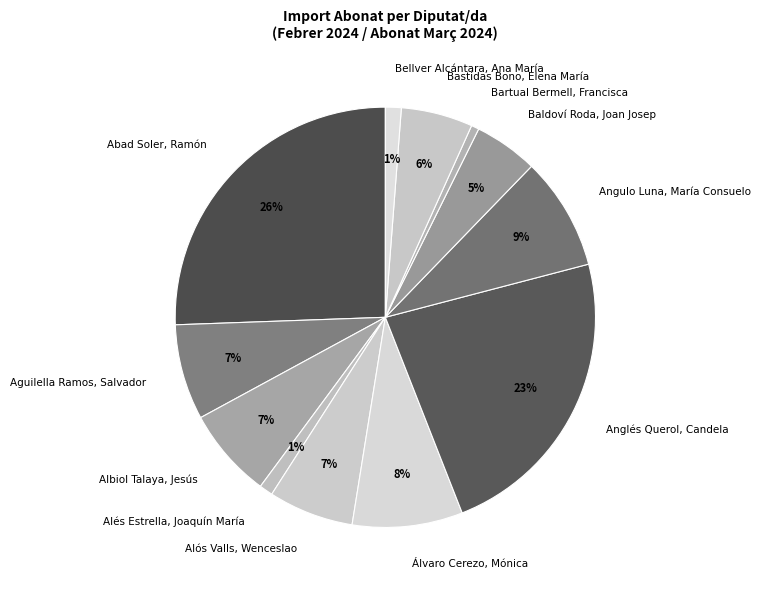

Do Alós Valls, Wenceslao and Angulo Luna, María Consuelo together represent more than half of the pie?

No